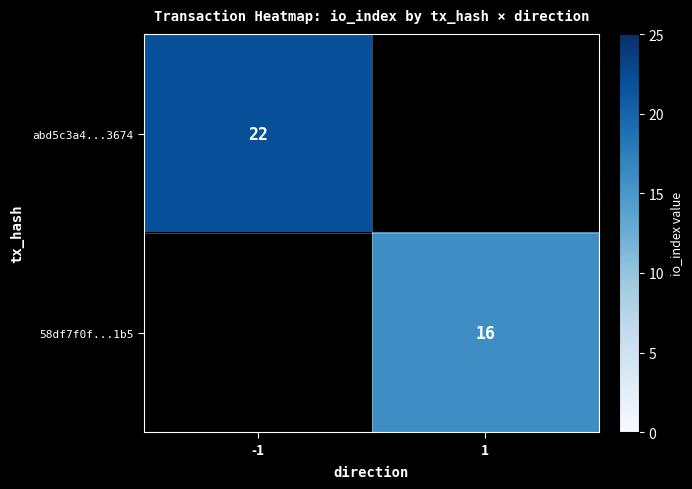

How many data points does each series have?

2